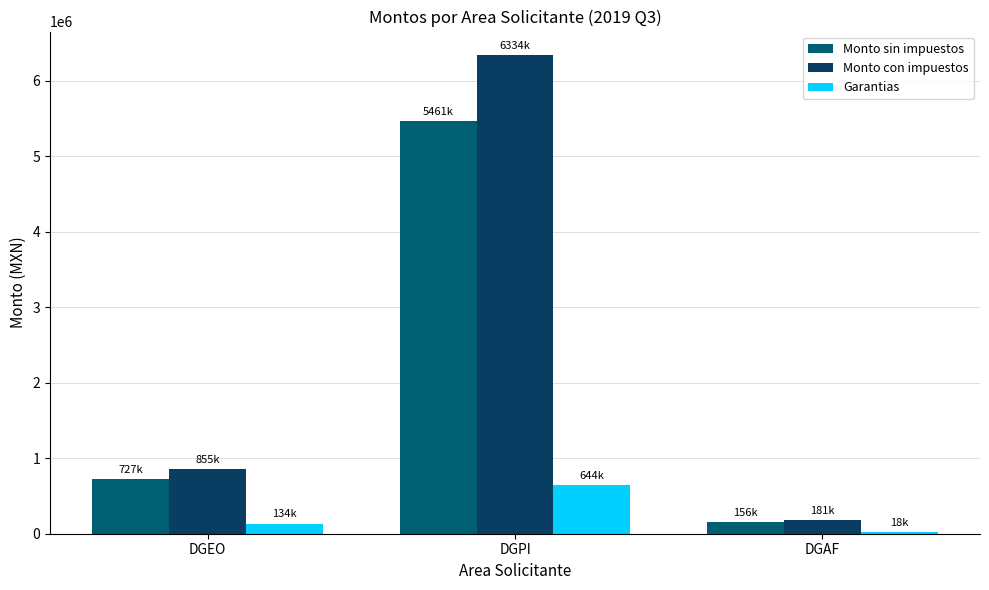

What is the greatest value displayed?

6333536.8